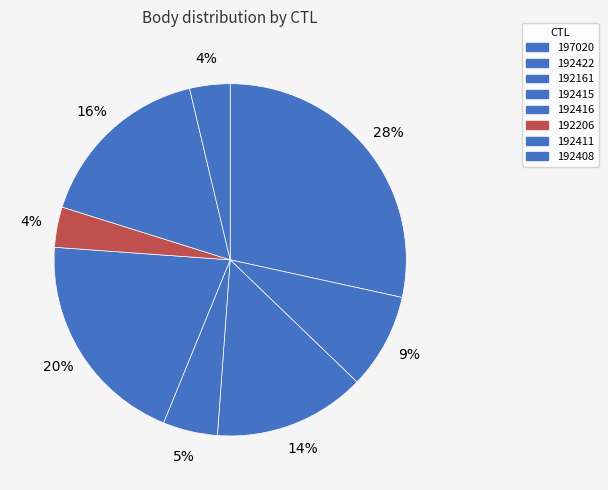

The 192206 slice represents 1% of the pie. True or false?

False